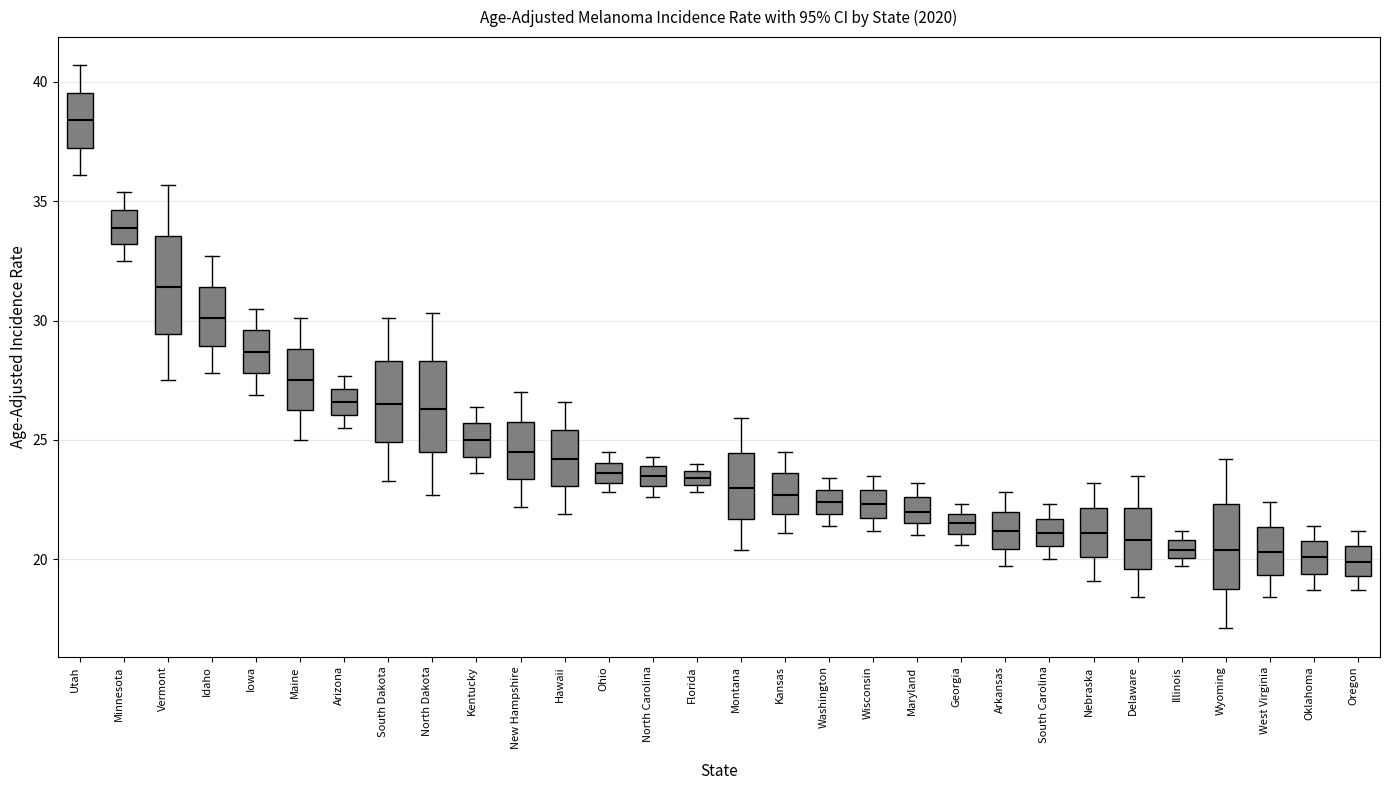

Which box has the highest median line?

Utah